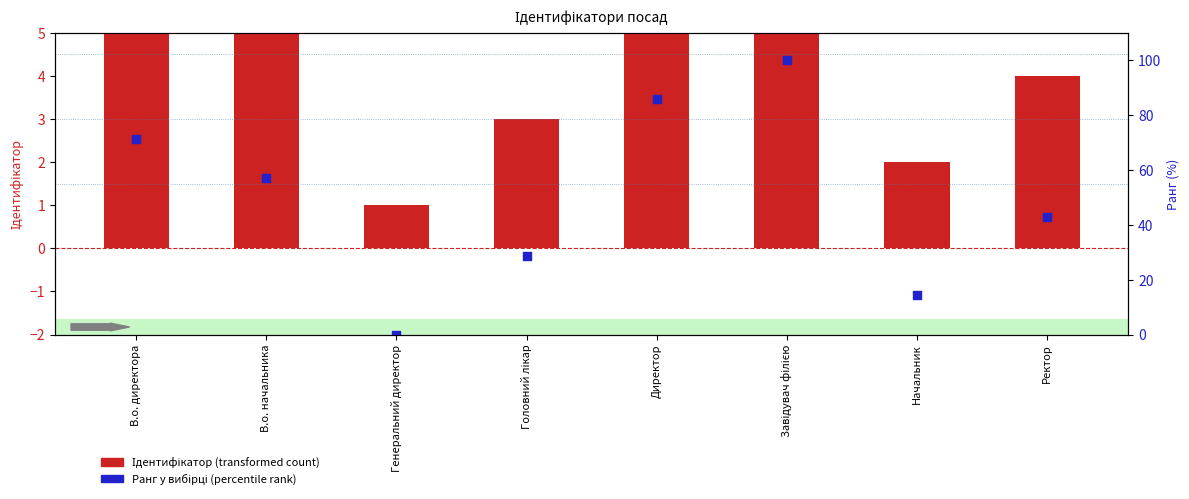

Which series contains the lowest Y value?

Ранг (відсоток)